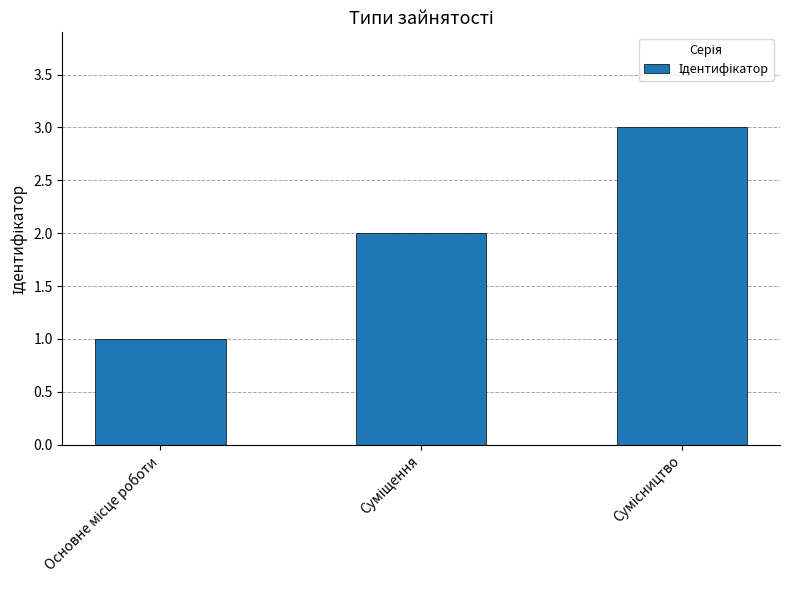

What is the greatest value displayed?

3